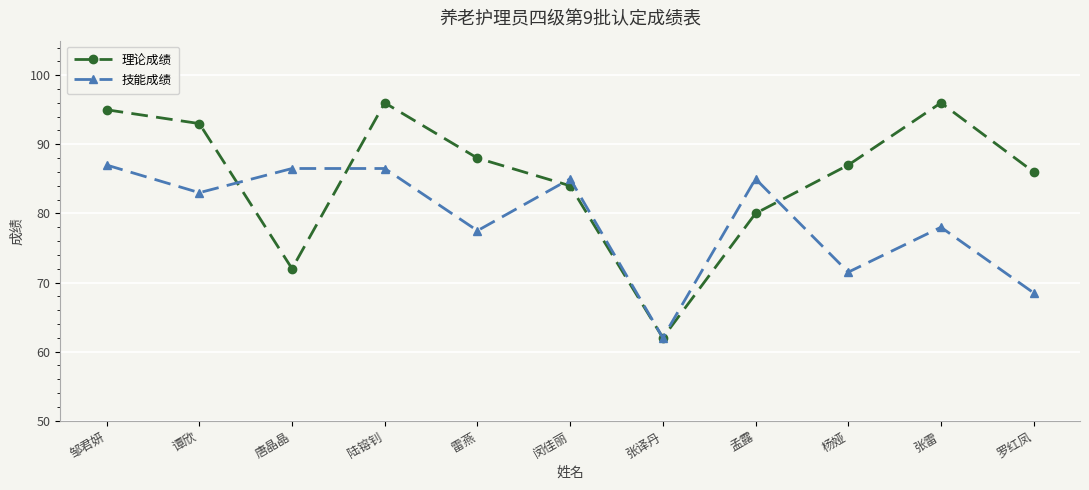

At how many categories does at least one series exceed 89?

4